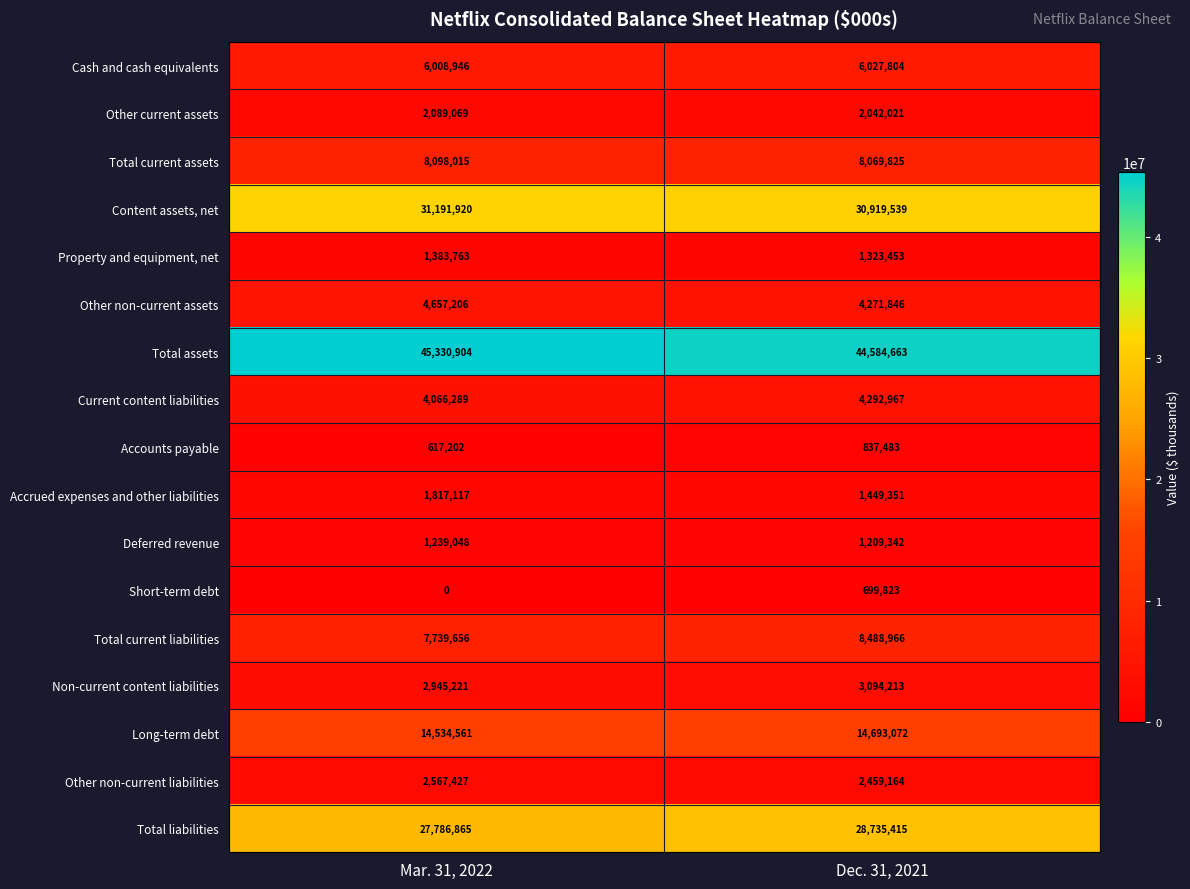

At which label is Cash and cash equivalents closest to 6018375?

Mar. 31, 2022